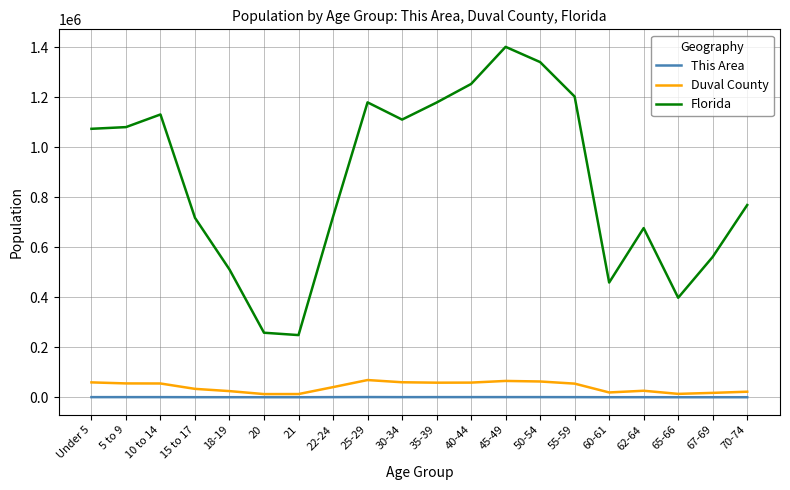

Is it true that This Area equals 261 at 62-64?

True